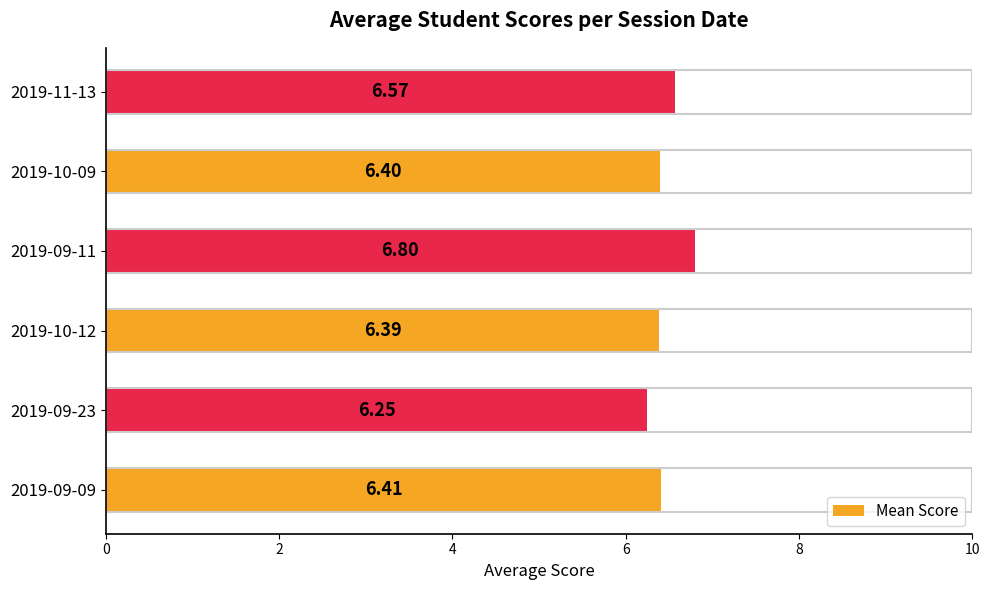

List the labels in order of value, largest first.

2019-09-11, 2019-11-13, 2019-09-09, 2019-10-09, 2019-10-12, 2019-09-23